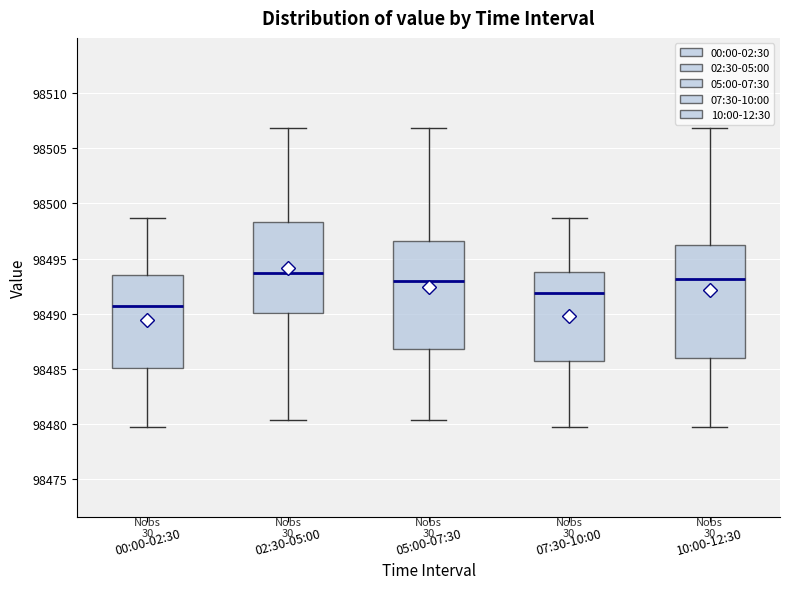

Reading left to right, read every box against the y-axis: the position of its median line, the range the box covers, and the ends of its whiskers. The values are not printed on the chart, so give them approximately, as read against the axis.

00:00-02:30: median 98490.5, box 98485.0 to 98493.5, whiskers 98480.0 to 98498.5
02:30-05:00: median 98493.5, box 98490.0 to 98498.5, whiskers 98480.5 to 98507.0
05:00-07:30: median 98493.0, box 98487.0 to 98496.5, whiskers 98480.5 to 98507.0
07:30-10:00: median 98492.0, box 98486.0 to 98494.0, whiskers 98480.0 to 98498.5
10:00-12:30: median 98493.0, box 98486.0 to 98496.0, whiskers 98480.0 to 98507.0